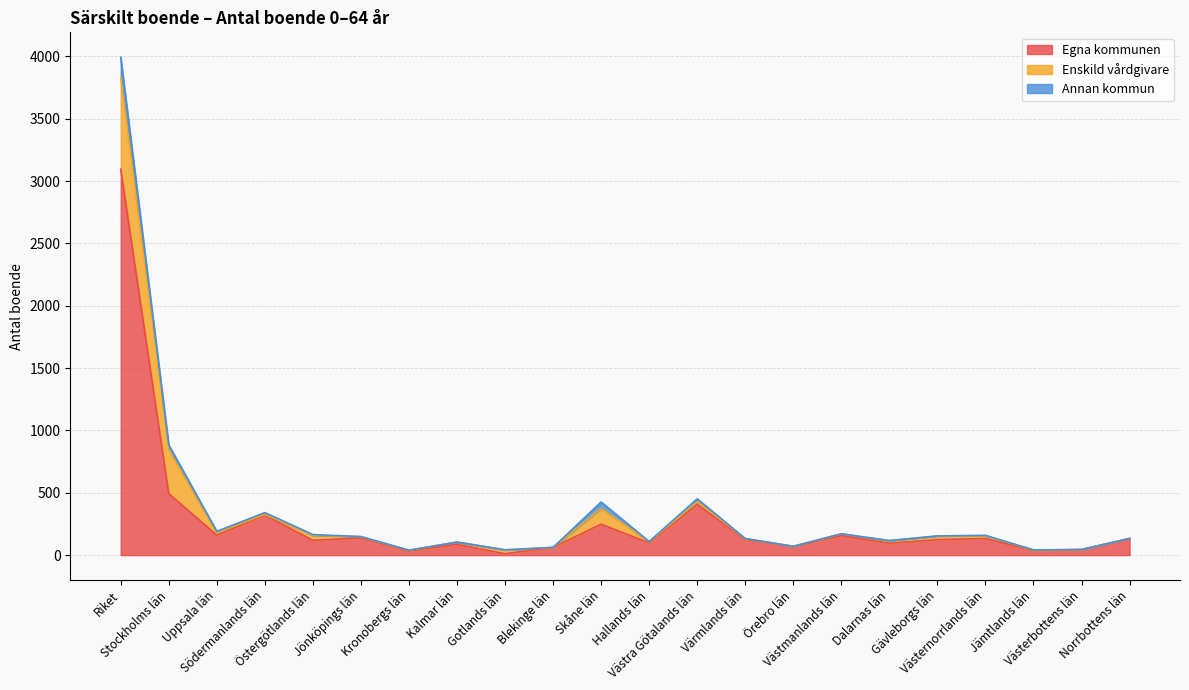

The Annan kommun series shows 86 at Riket. True or false?

False